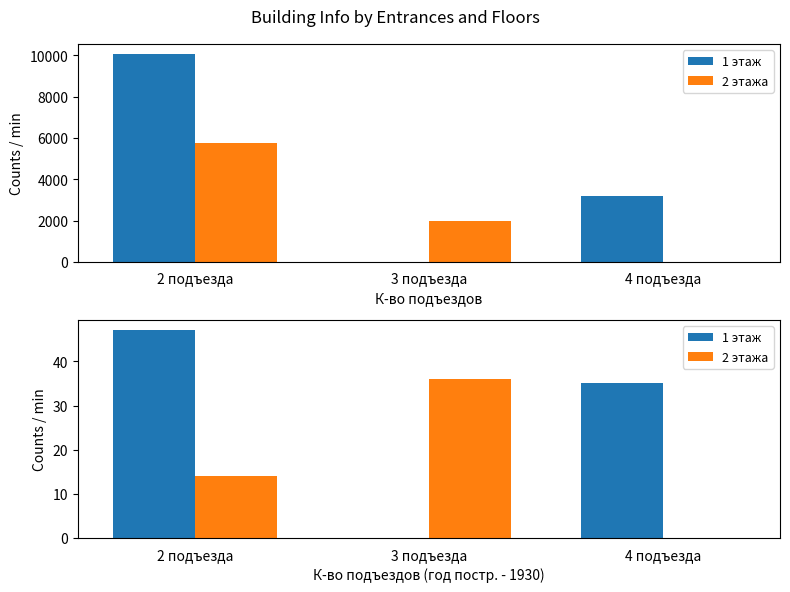

Which series has the widest spread of values?

1 этаж